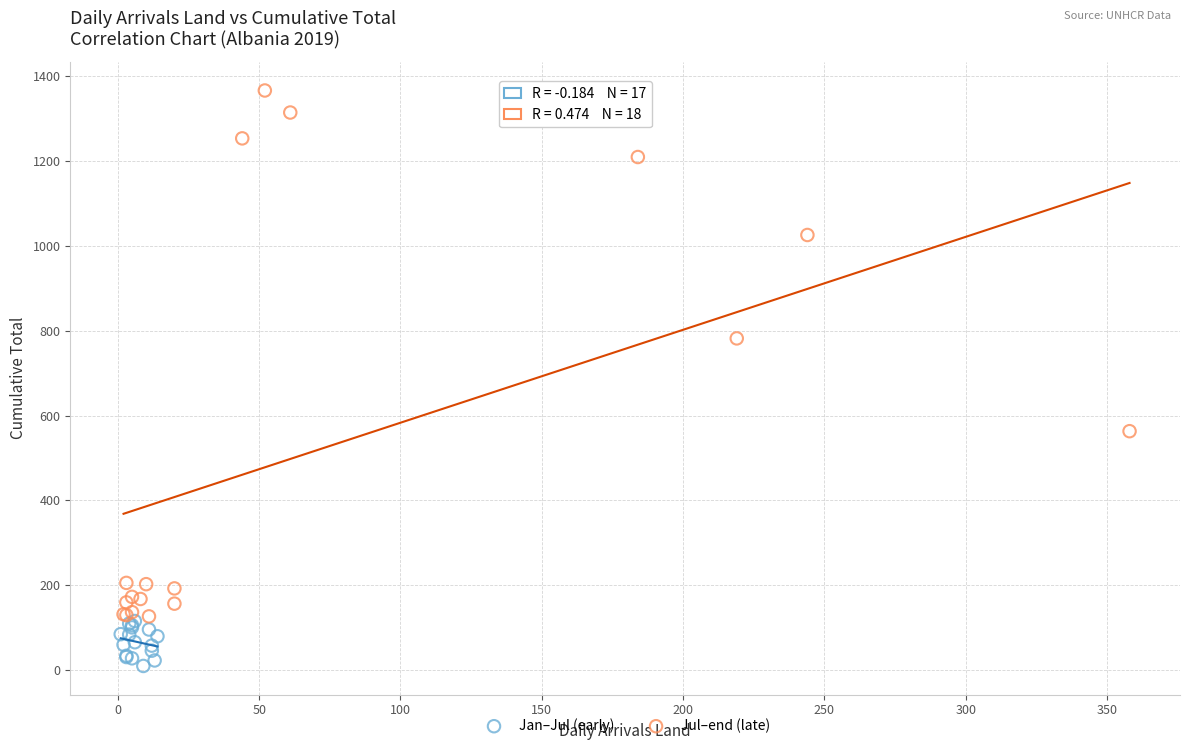

Which series has the largest Y range (max minus min)?

Jul–end (late)